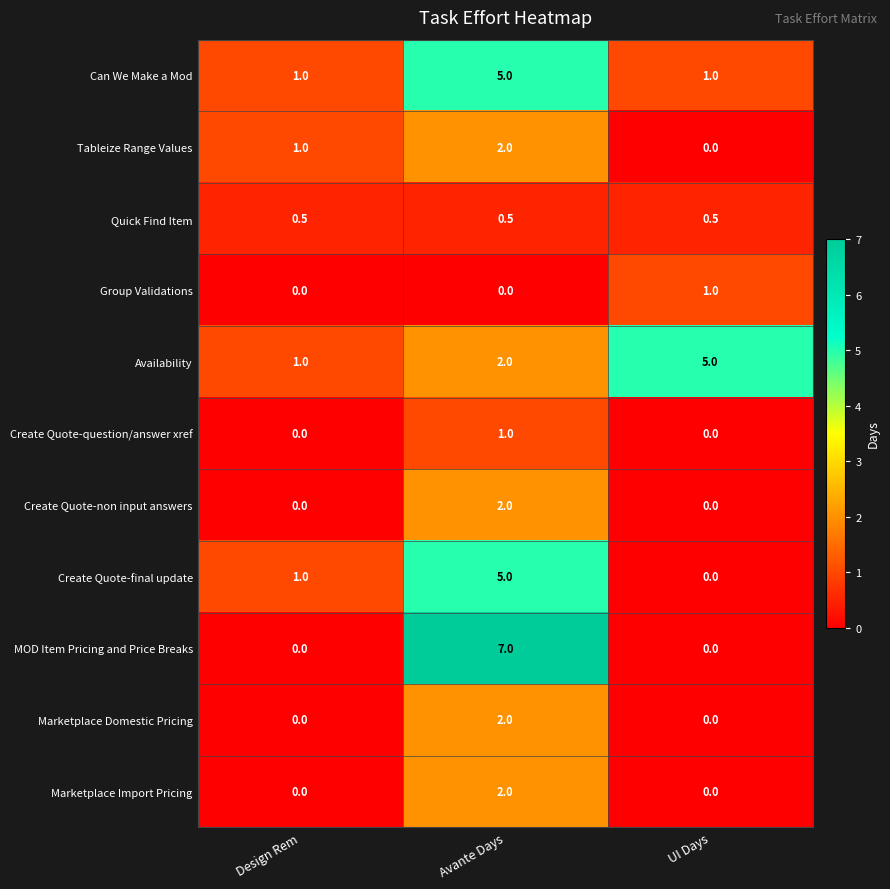

Which series has the widest spread of values?

MOD Item Pricing and Price Breaks